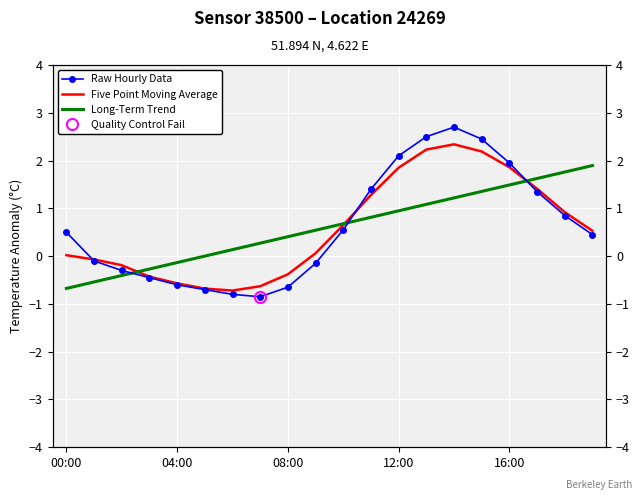

How many negative values does the Five Point Moving Average series have?

8